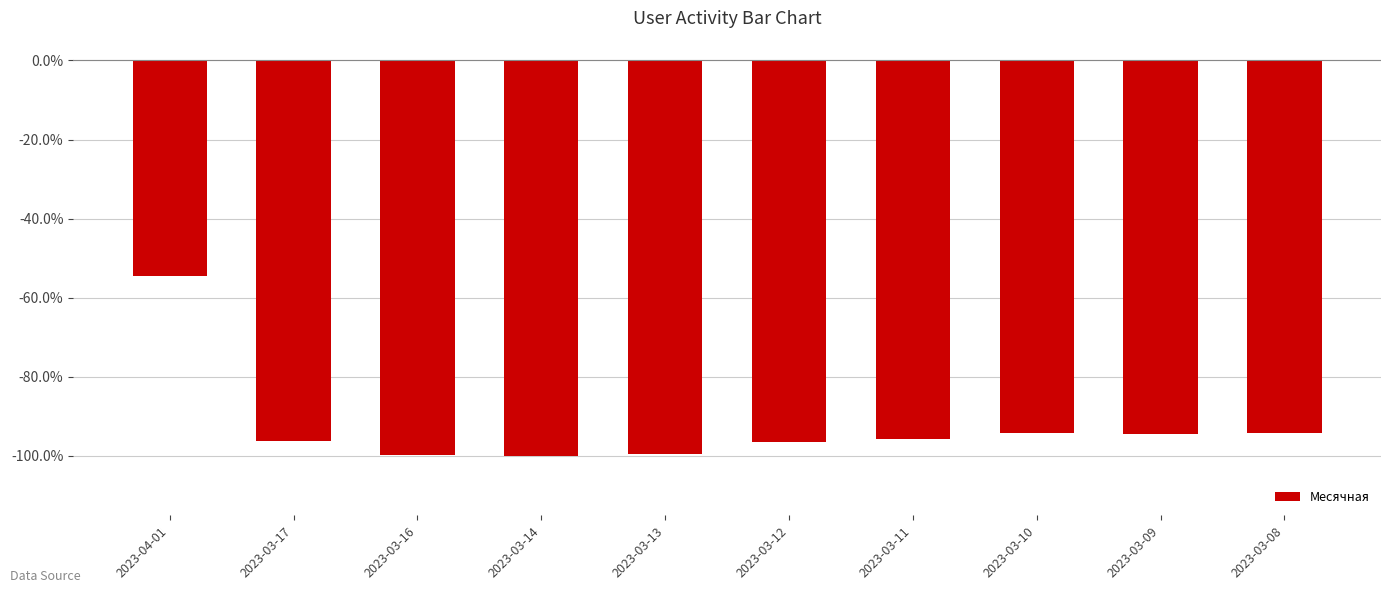

Which label corresponds to the largest value in the chart?

2023-04-01